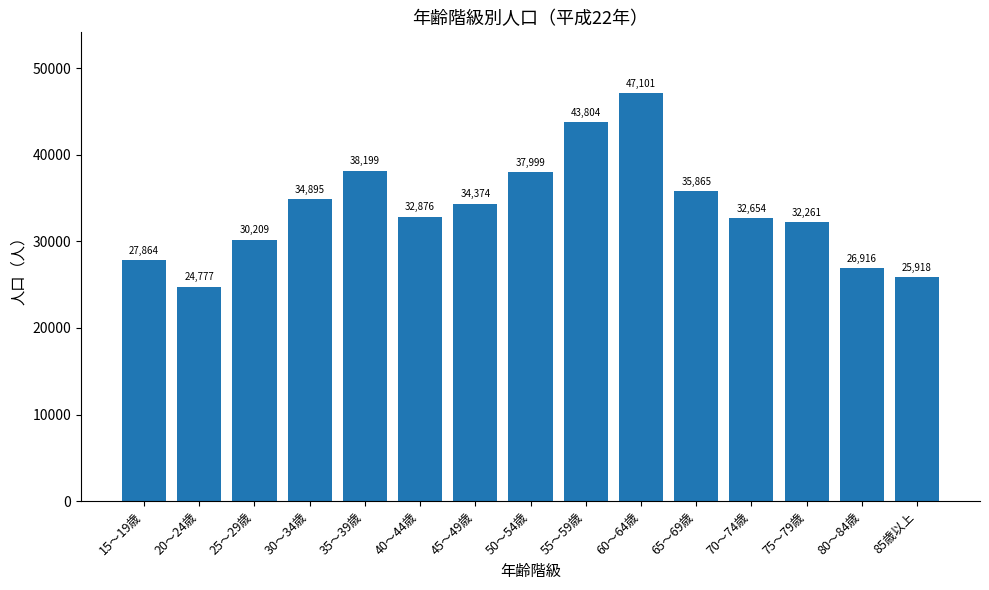

At which label does the data first exceed 32876?

30～34歳